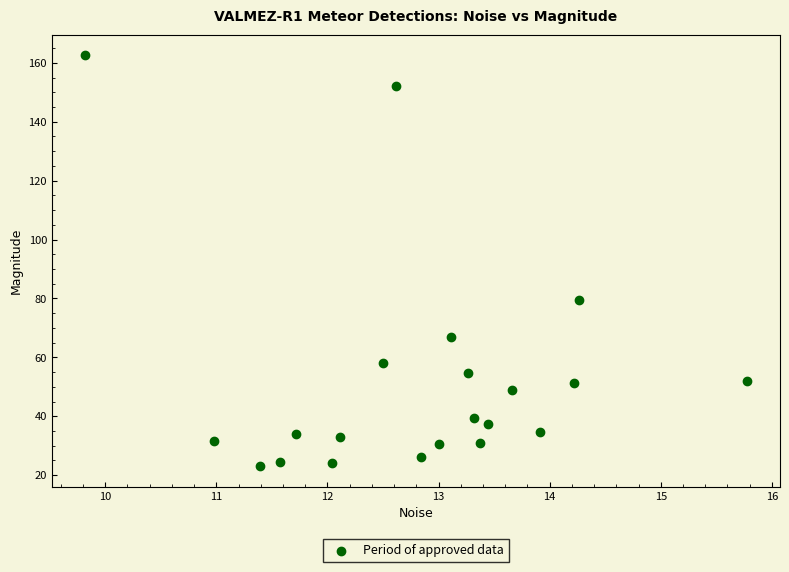

What is the range of X values (max minus min)?

6.0